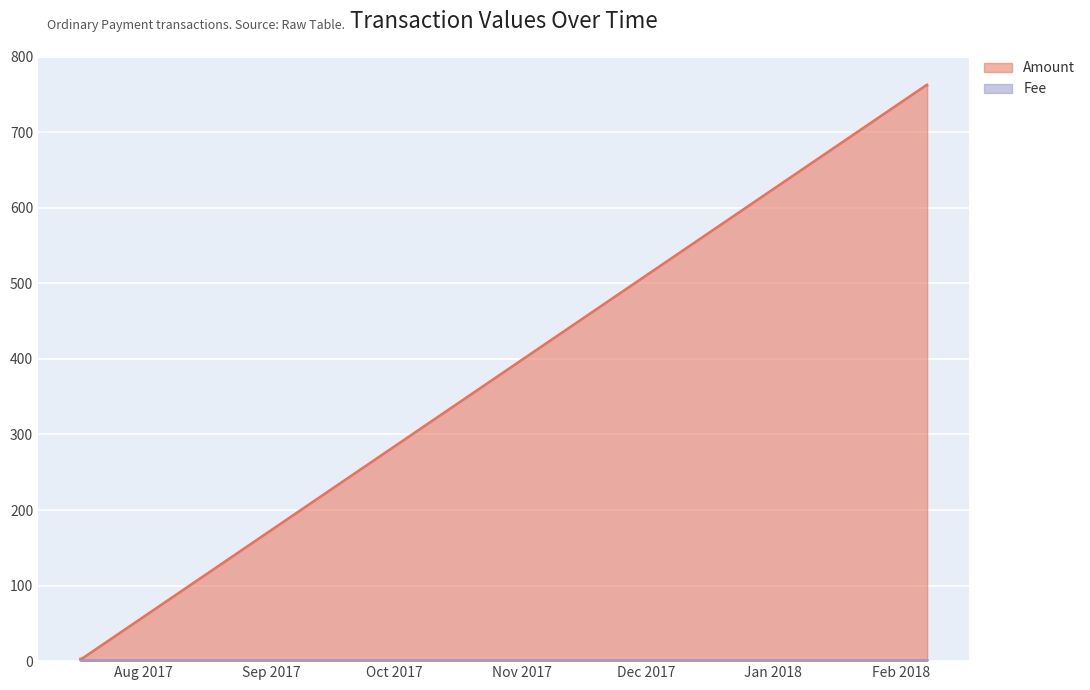

What is the label of the 2nd point from the left?

2017-07-16 15:44:51